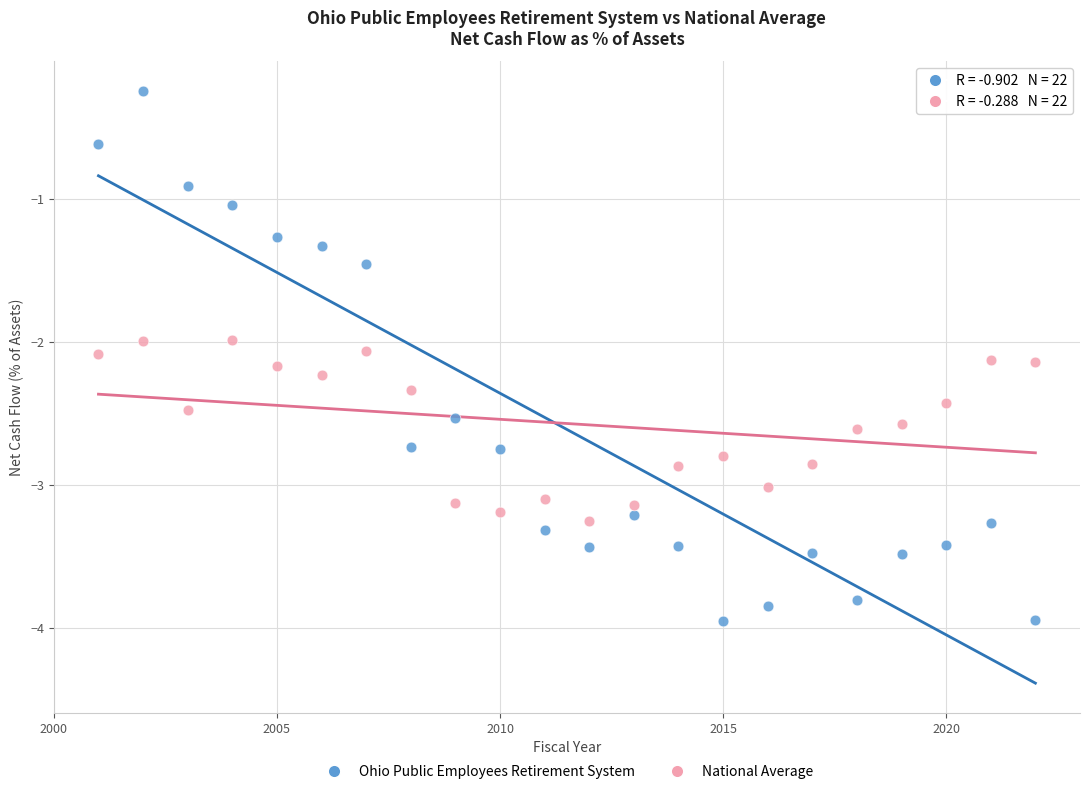

Across all data points, what is the range of X values (max minus min)?

21.0